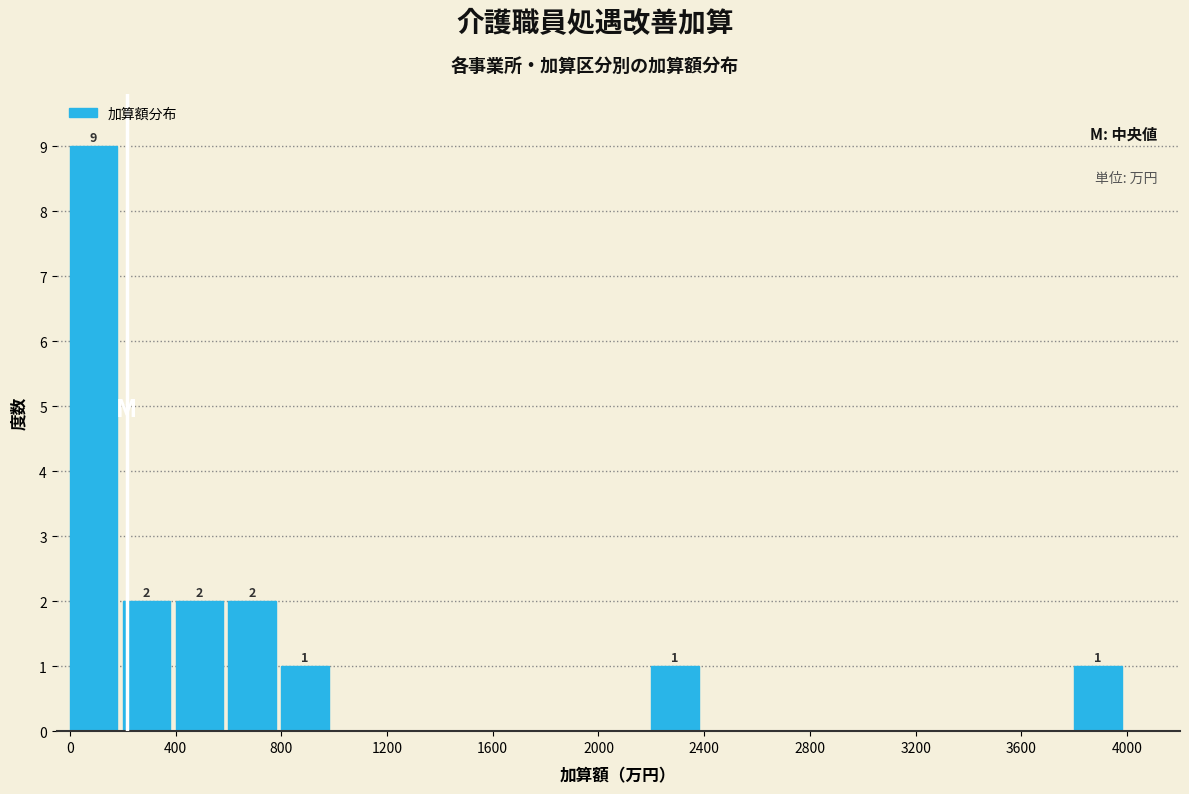

Over which range of the x-axis is the bar tallest?

0 to 200